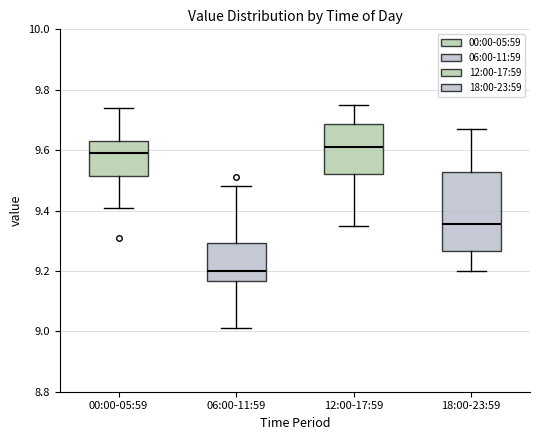

Reading left to right, read every box against the y-axis: the position of its median line, the range the box covers, and the ends of its whiskers. The values are not printed on the chart, so give them approximately, as read against the axis.

00:00-05:59: median 9.60, box 9.52 to 9.64, whiskers 9.42 to 9.74
06:00-11:59: median 9.20, box 9.16 to 9.30, whiskers 9.02 to 9.48
12:00-17:59: median 9.62, box 9.52 to 9.68, whiskers 9.36 to 9.76
18:00-23:59: median 9.36, box 9.26 to 9.52, whiskers 9.20 to 9.68